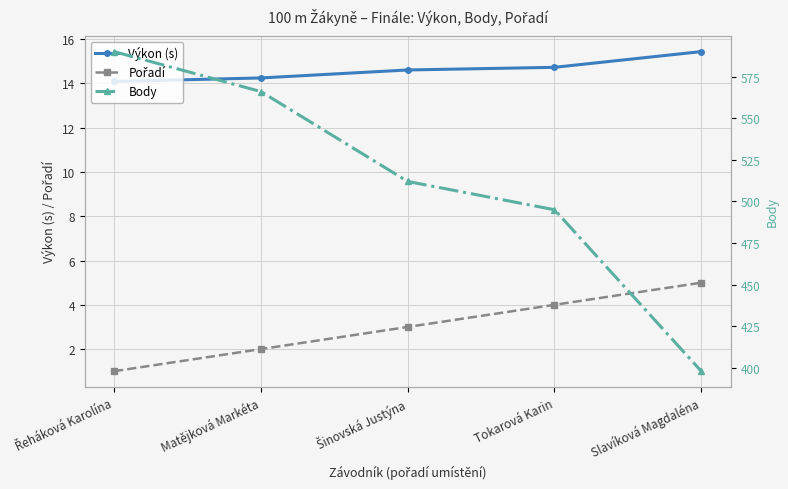

What is the minimum value for Body?

398.0